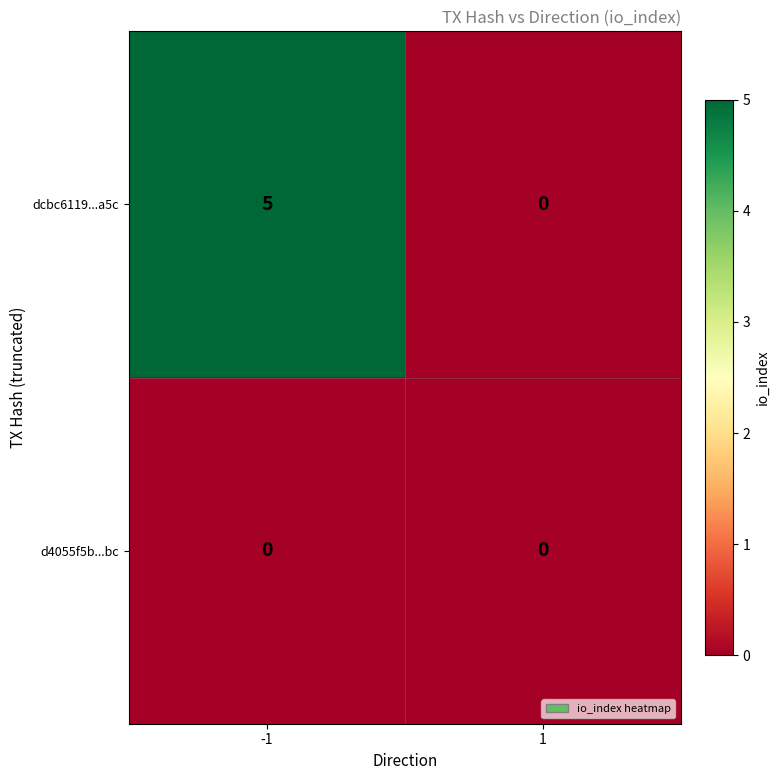

Which series has the largest range (max minus min)?

dcbc6119...a5c